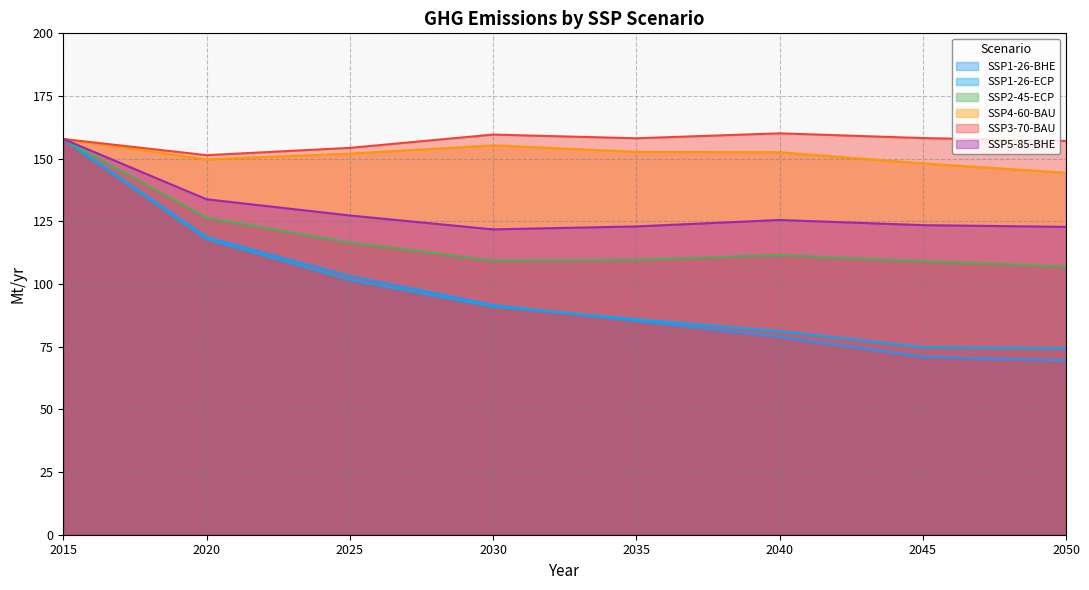

True or false: SSP5-85-BHE and SSP1-26-ECP intersect in this chart.

False